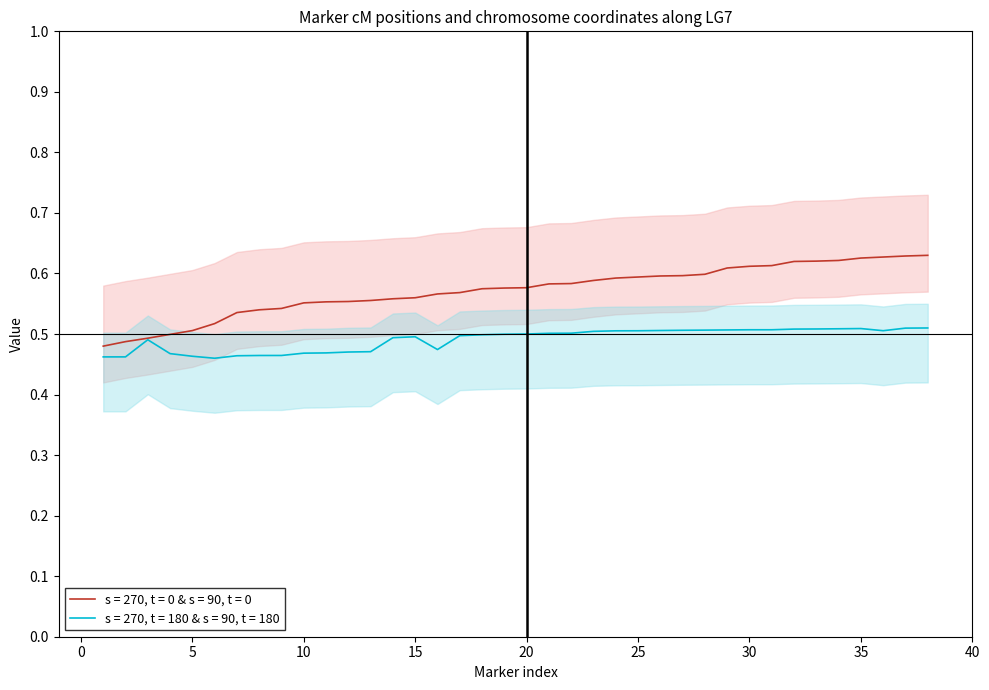

Read the B_start (s=90,t=0) value at 36.

0.5